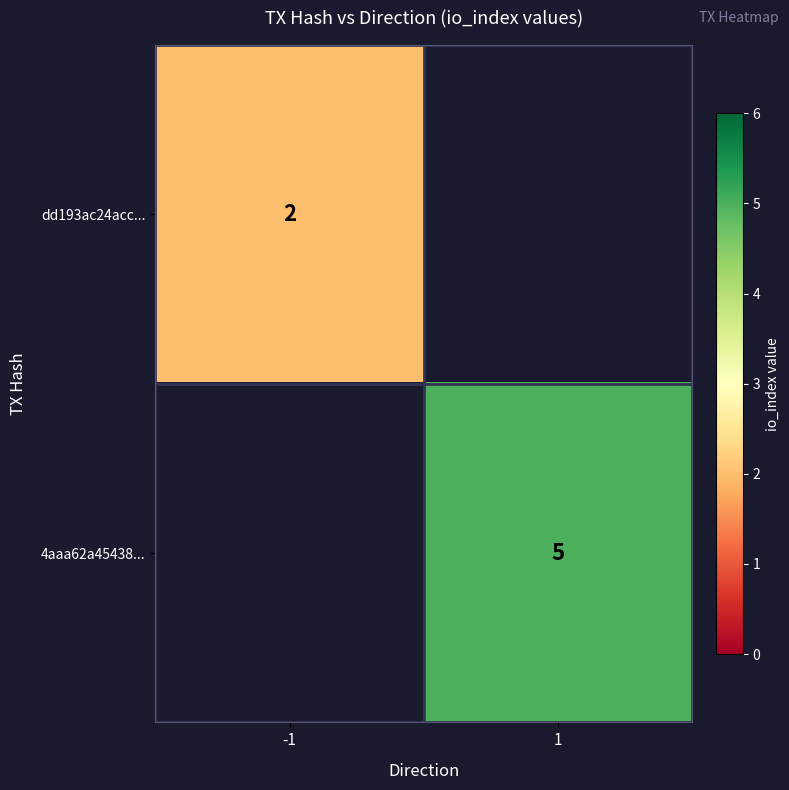

How many data points does each series have?

2